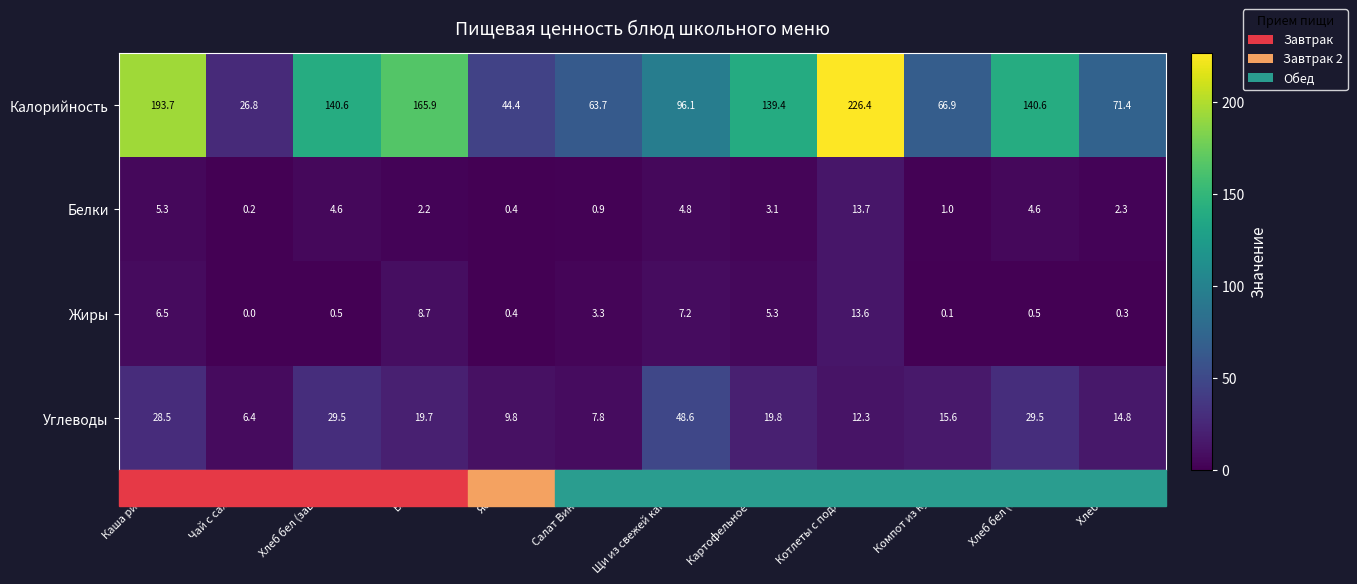

What is the total value across all series at Хлеб бел (обед)?

175.2